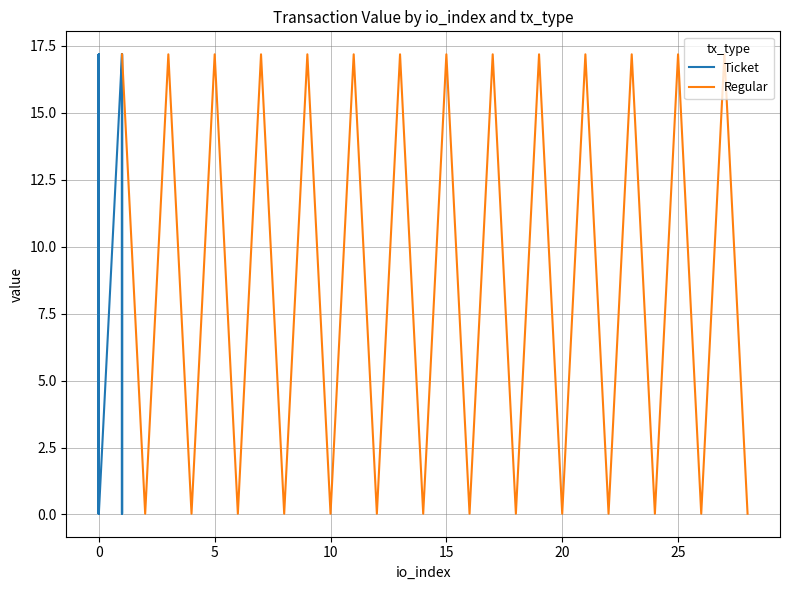

List the series in order of their peak value, lowest first.

Ticket, Regular